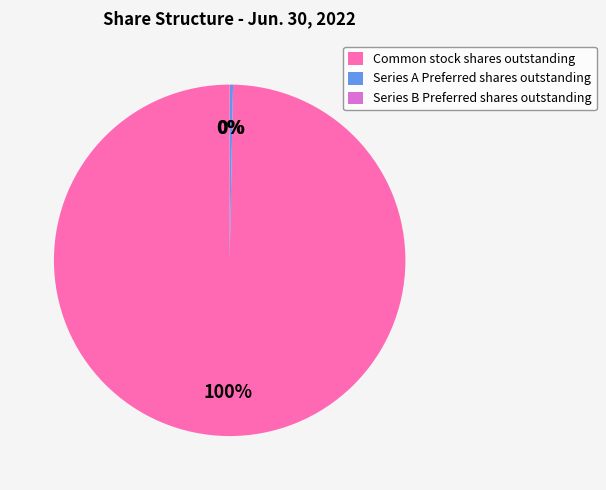

True or false: Common stock shares outstanding accounts for 100% of the total.

True